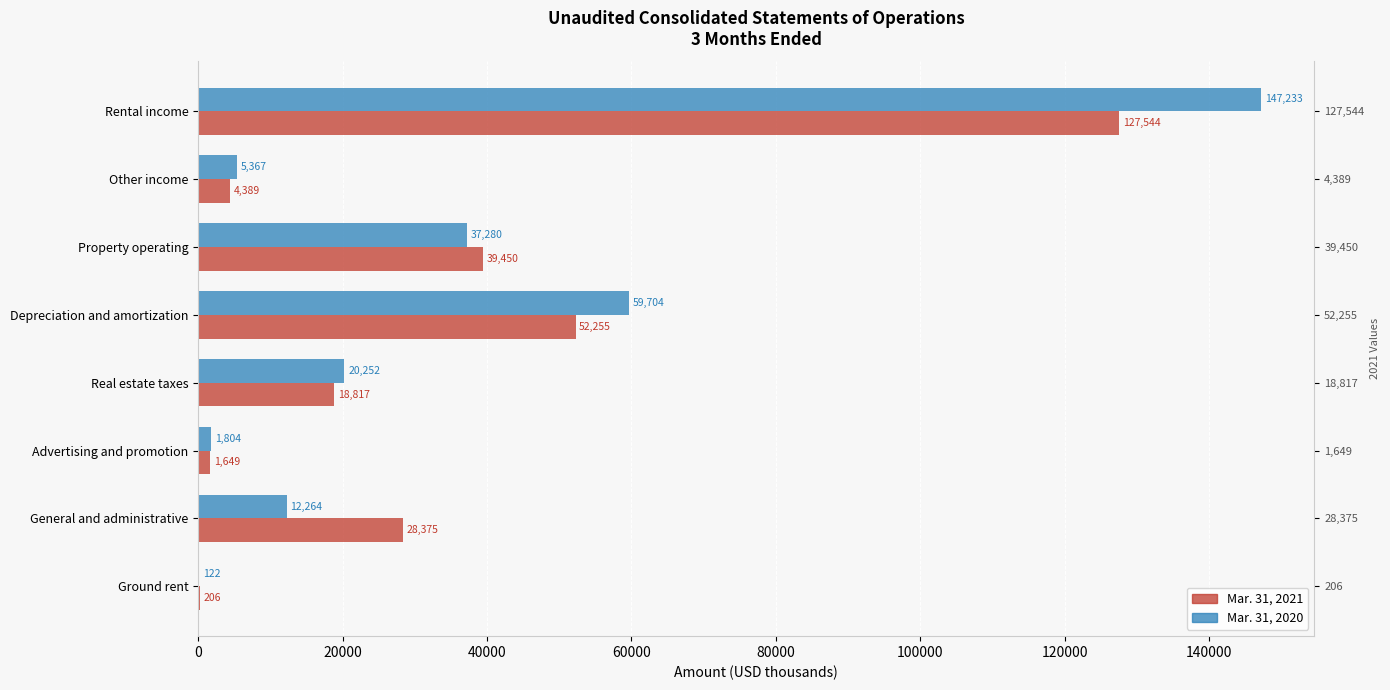

At General and administrative, list the series in order from smallest to largest.

Mar. 31, 2020, Mar. 31, 2021